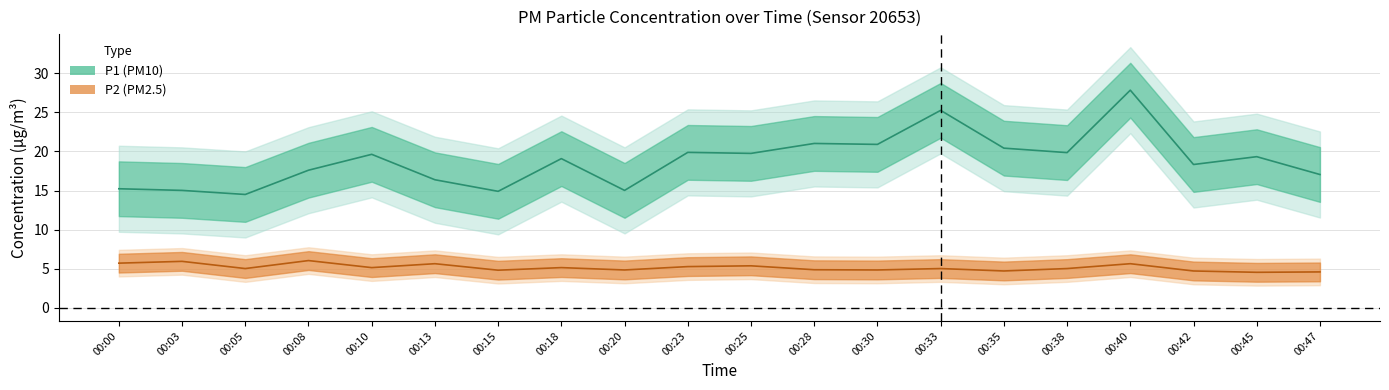

At which category is the sum across all series the highest?

00:40